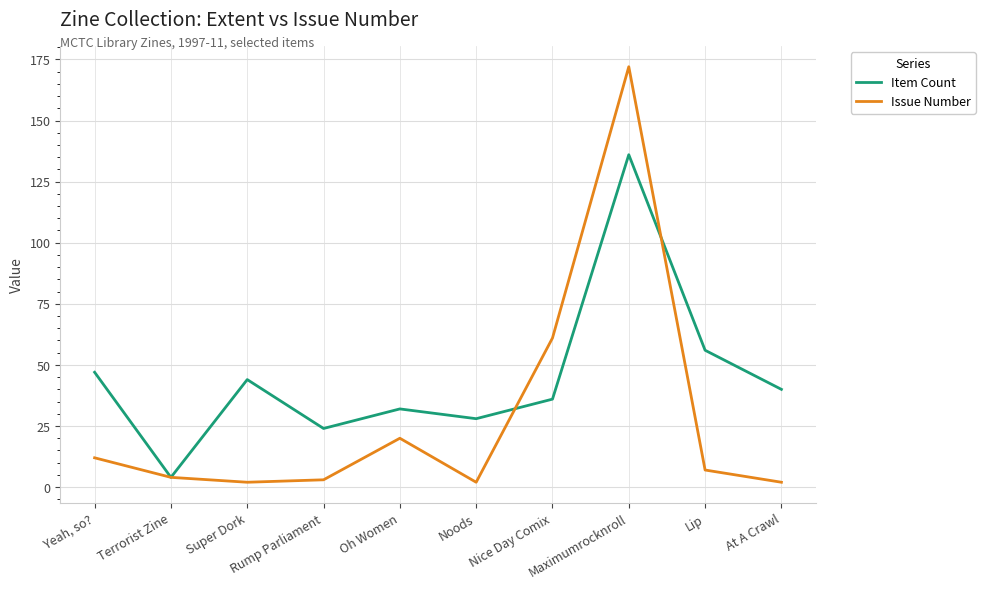

Reading left to right, list all the values displayed in this chart.

Item Count: Yeah, so?=47	Terrorist Zine=4	Super Dork=44	Rump Parliament=24	Oh Women=32	Noods=28	Nice Day Comix=36	Maximumrocknroll=136	Lip=56	At A Crawl=40
Issue Number: Yeah, so?=12	Terrorist Zine=4	Super Dork=2	Rump Parliament=3	Oh Women=20	Noods=2	Nice Day Comix=61	Maximumrocknroll=172	Lip=7	At A Crawl=2